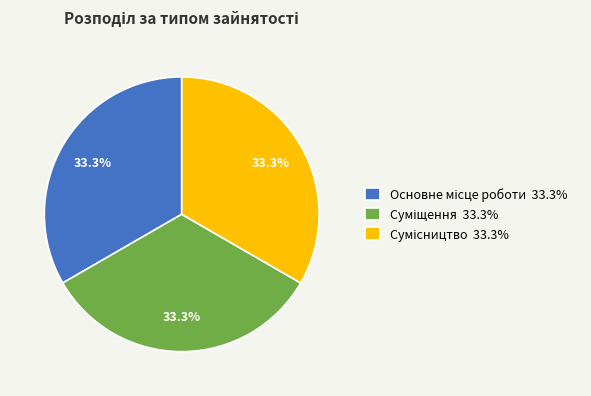

Is there a majority slice in this chart?

No